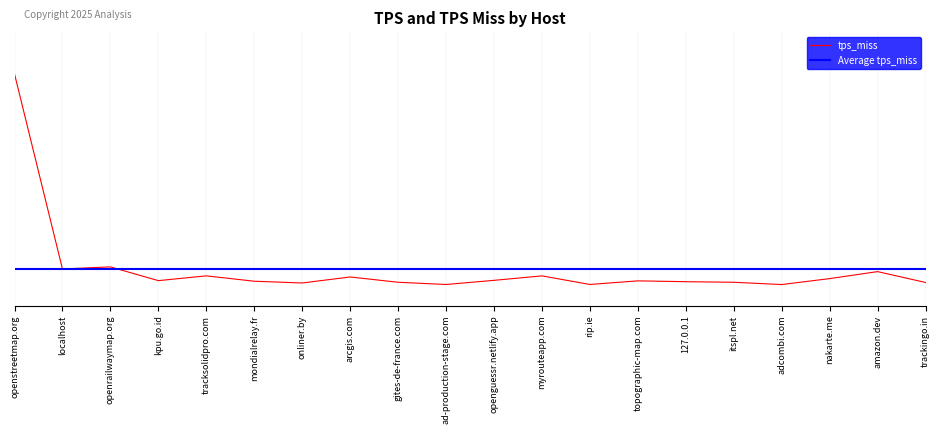

True or false: the data shows 0.0 at openguessr.netlify.app.

True